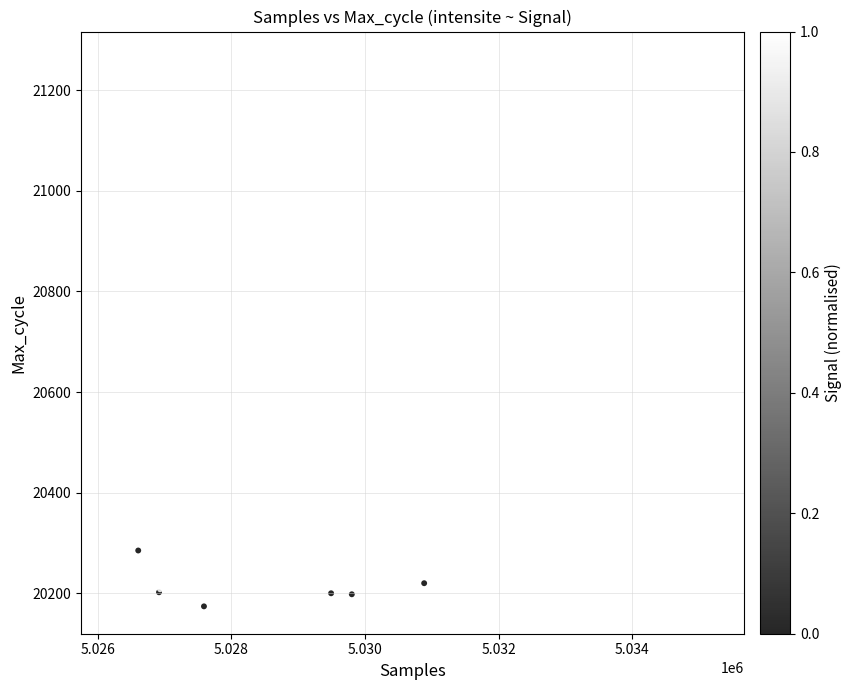

What Y value in the scatter plot is closest to 20718?

20670